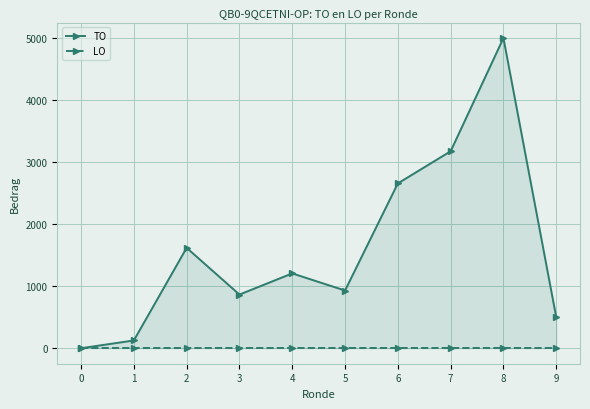

True or false: LO and TO cross at least once.

False